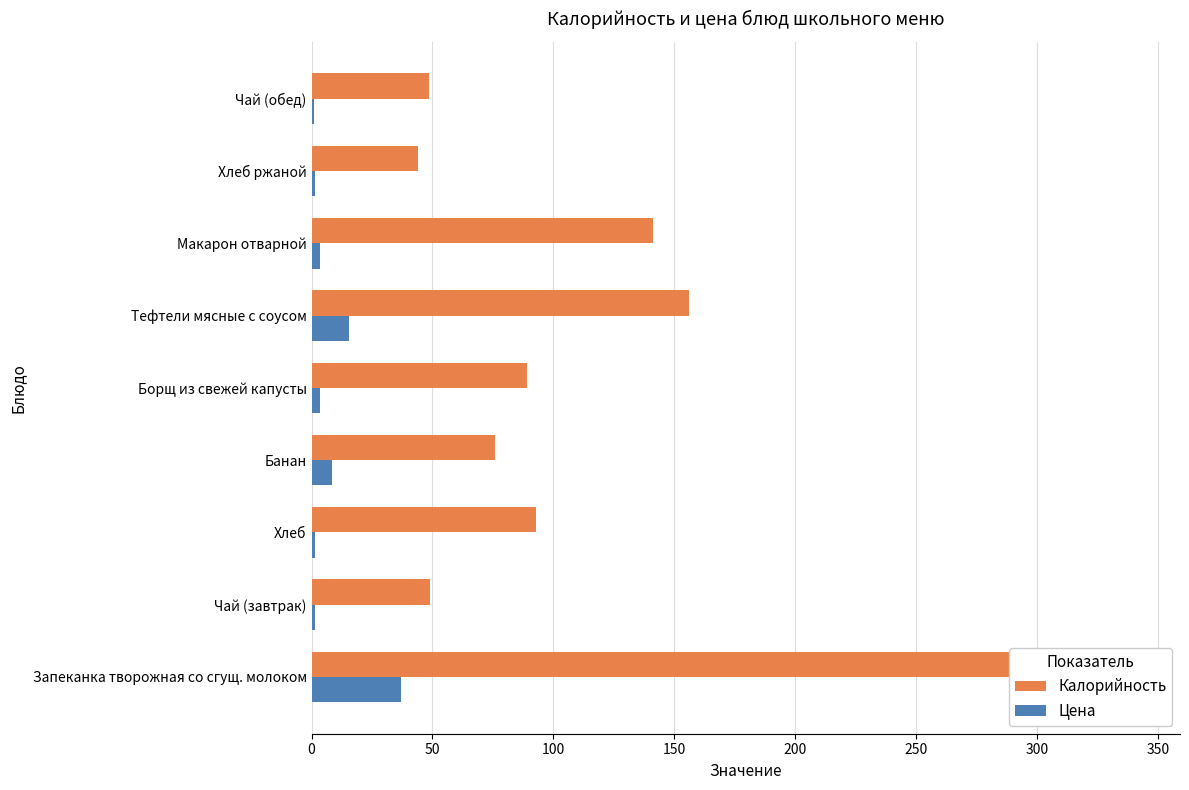

Does the chart contain any negative values?

No